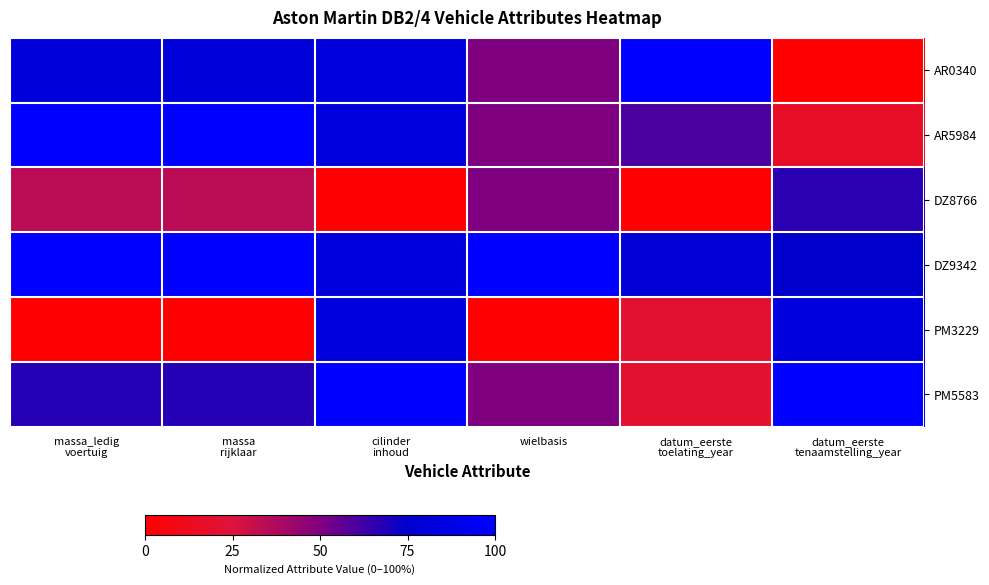

Which series has the largest total across all categories?

DZ9342